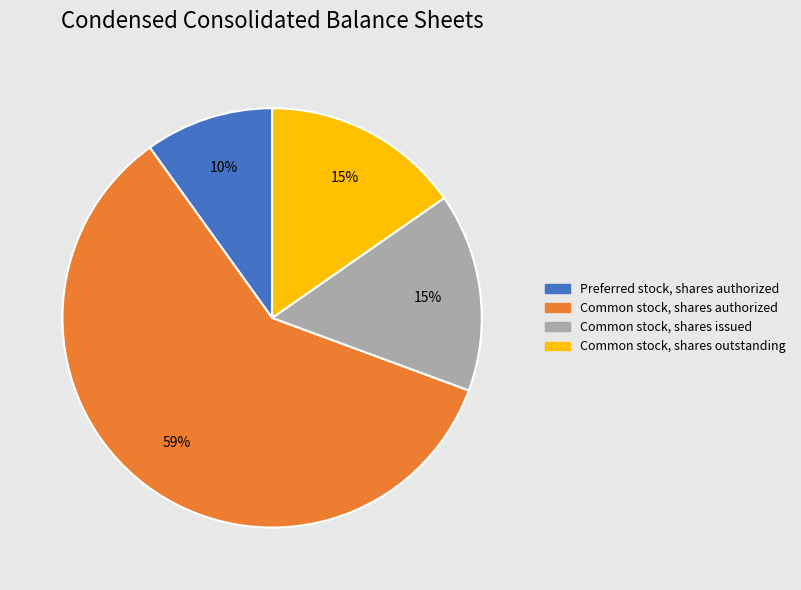

Is there a majority slice in this chart?

Yes